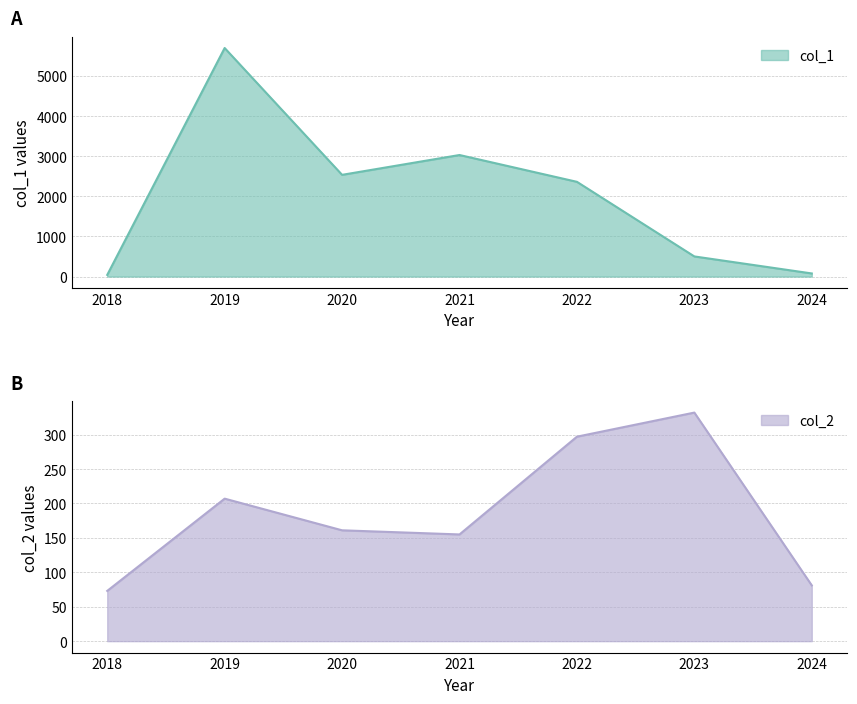

Which series has the largest total across all categories?

col_1